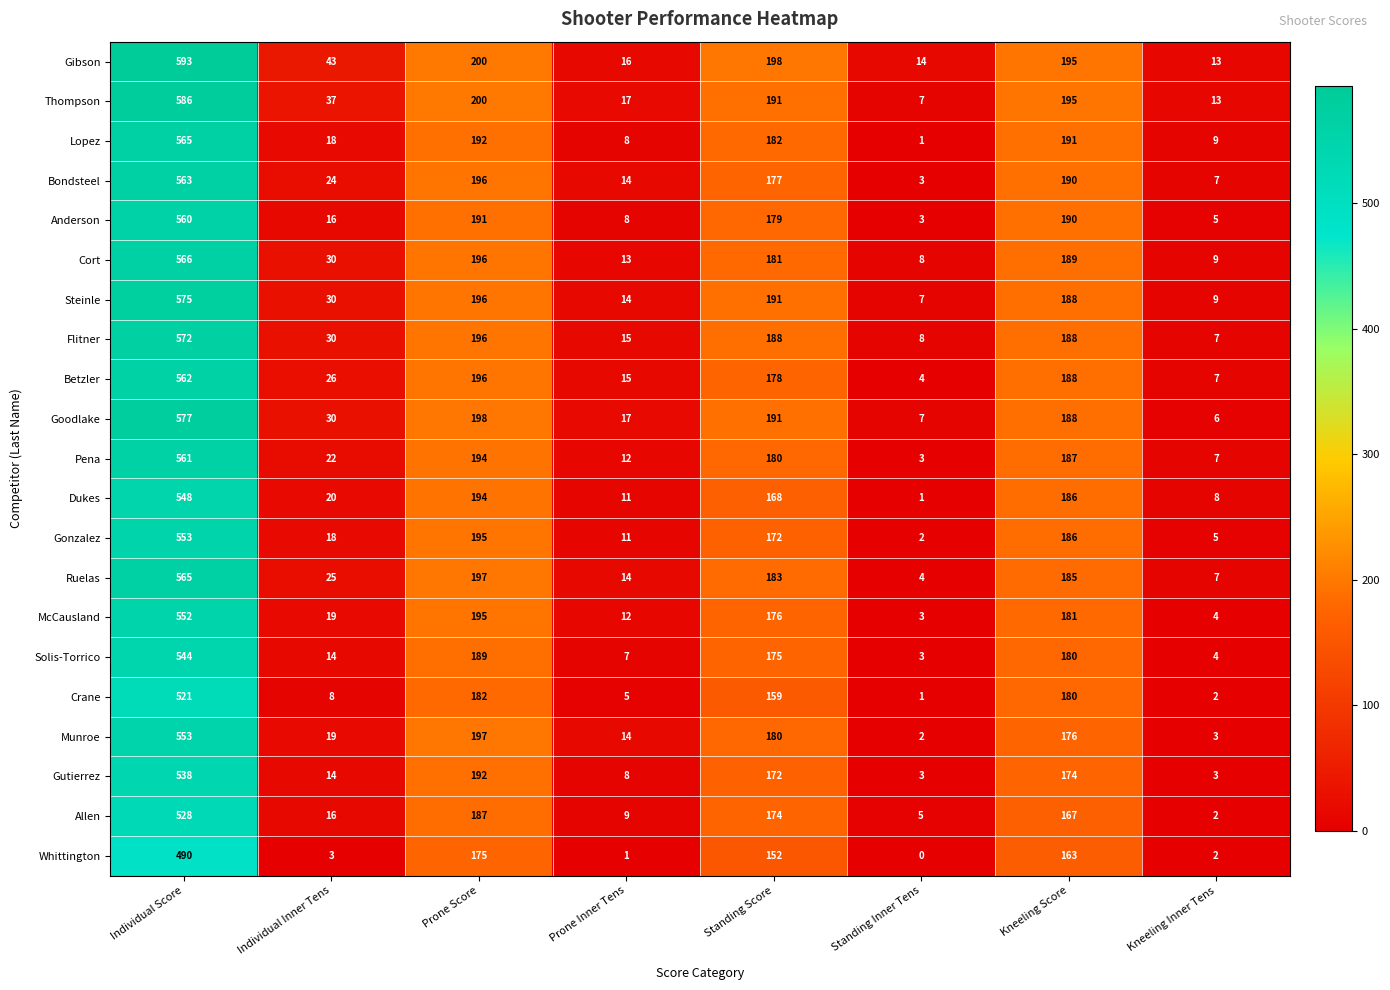

What is the average value of the Crane series?

132